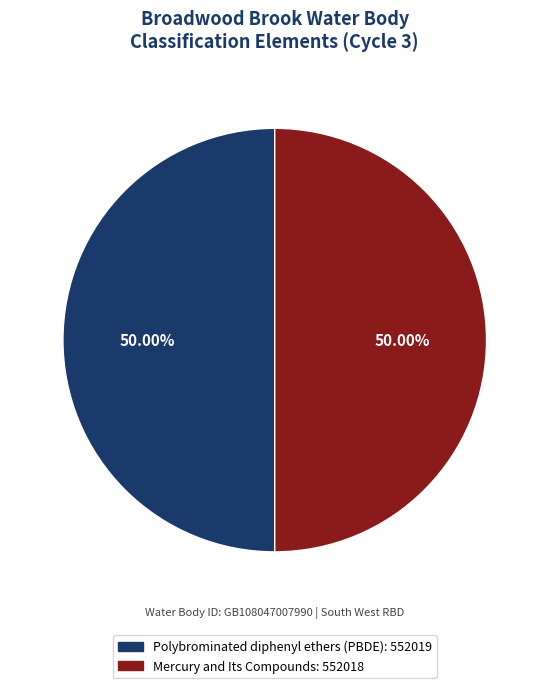

What is the ratio of the value at Mercury and Its Compounds to the value at Polybrominated diphenyl ethers (PBDE)?

1.0